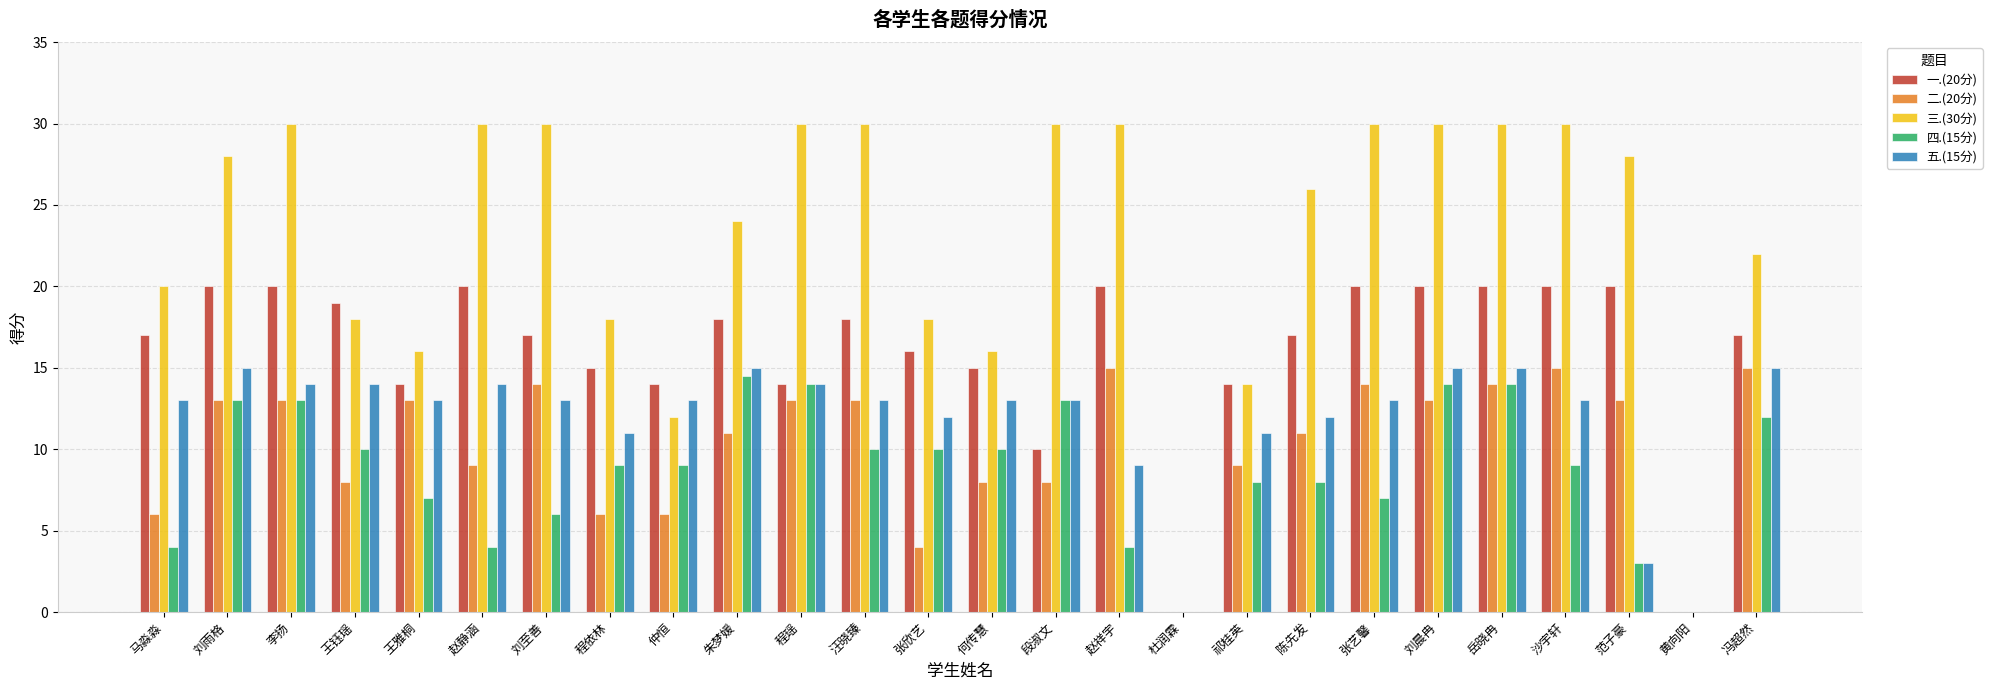

How many series are shown in this chart?

5